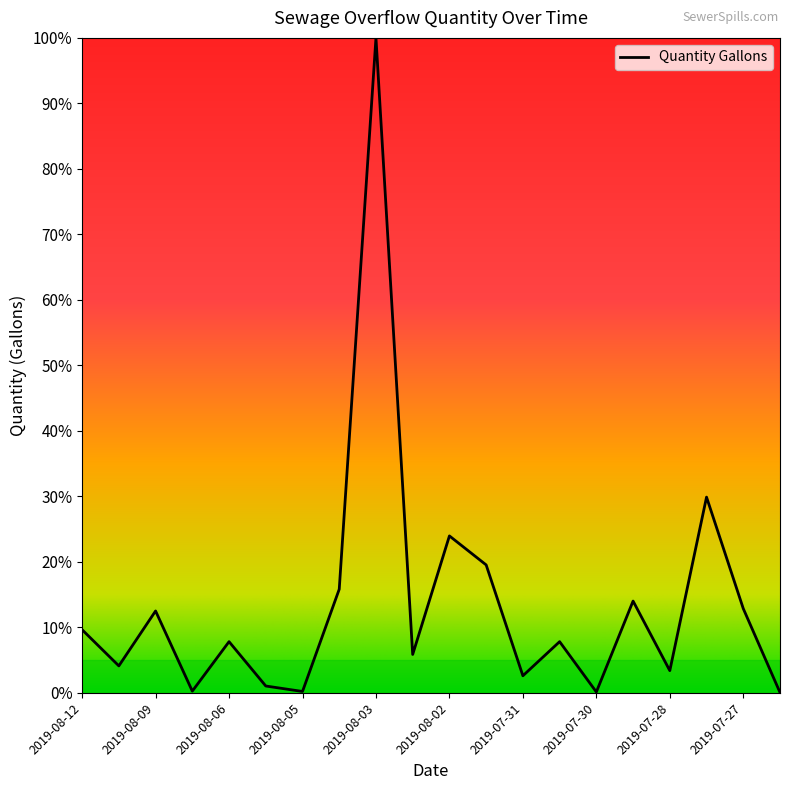

What is the maximum value shown in the chart?

100.0